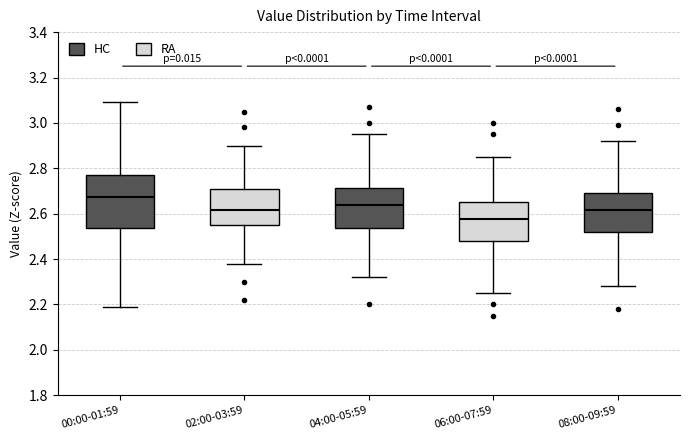

Reading left to right, transcribe this box plot: for each box, give where its median line is, the range the box spans, and where its two whiskers end, as read against the y-axis. The values are not printed on the chart, so give them approximately, as read against the axis.

00:00-01:59: median 2.68, box 2.54 to 2.78, whiskers 2.20 to 3.10
02:00-03:59: median 2.62, box 2.56 to 2.72, whiskers 2.38 to 2.90
04:00-05:59: median 2.64, box 2.54 to 2.72, whiskers 2.32 to 2.96
06:00-07:59: median 2.58, box 2.48 to 2.66, whiskers 2.26 to 2.86
08:00-09:59: median 2.62, box 2.52 to 2.70, whiskers 2.28 to 2.92